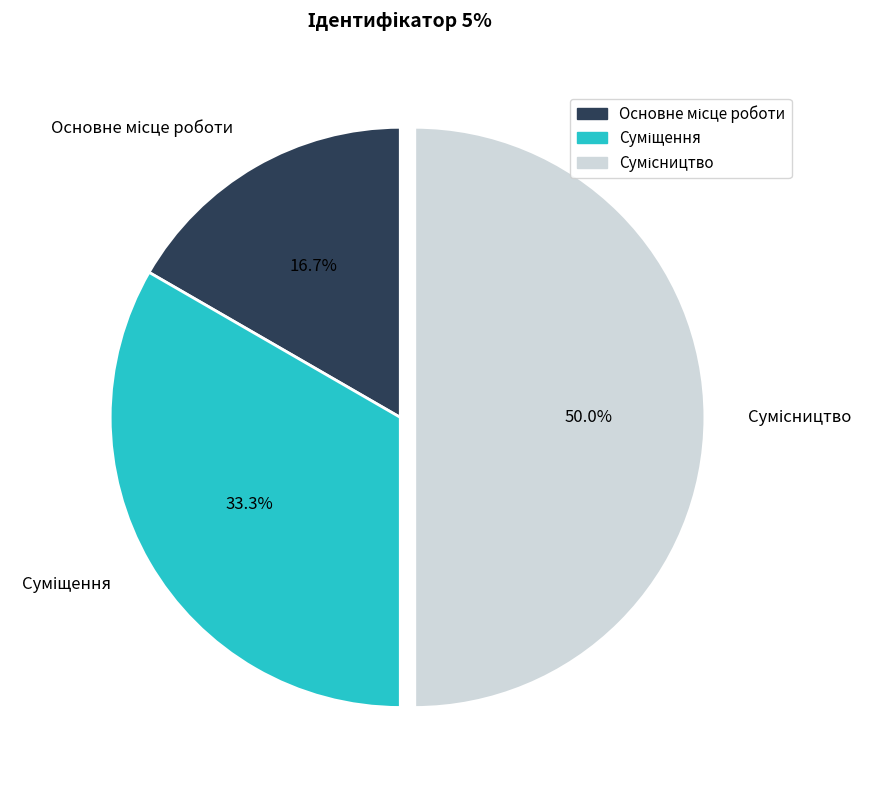

How many slices are in this pie chart?

3